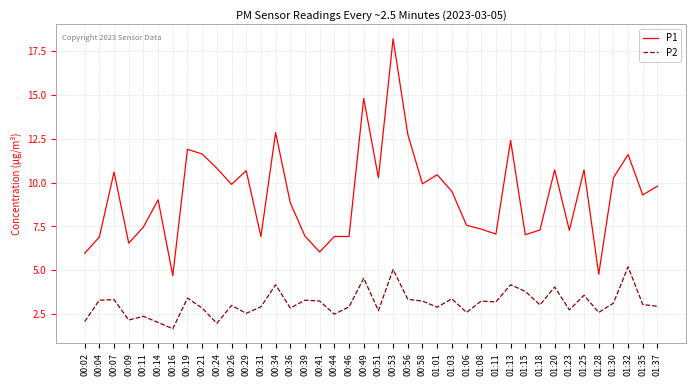

Rank the series by their average value, from lowest to highest.

P2, P1